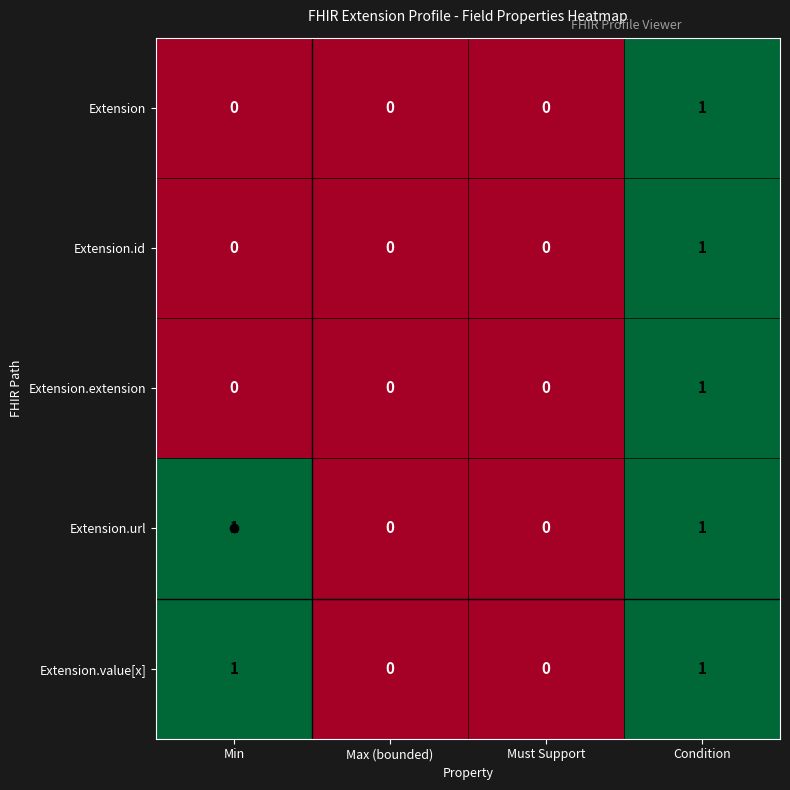

Which category has the highest value in the Extension series?

Condition